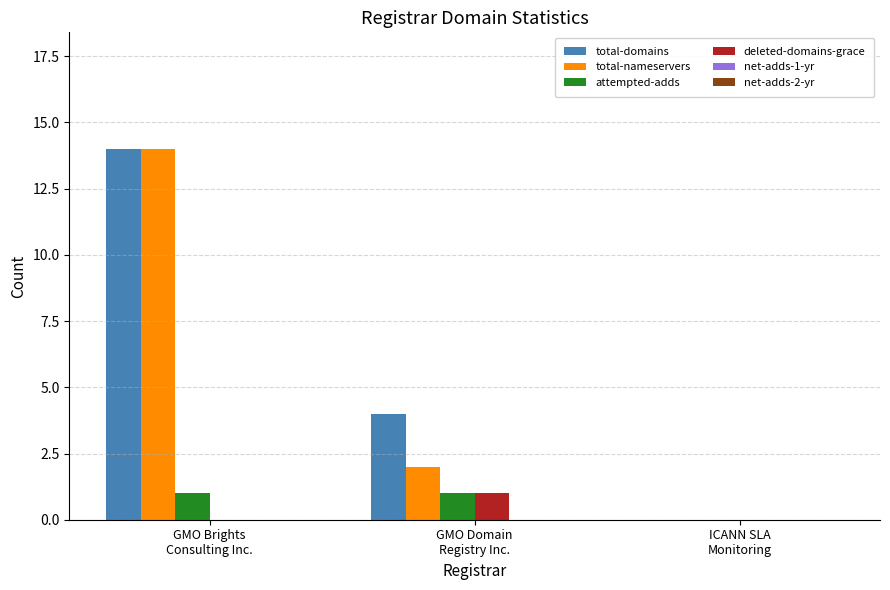

What is the sum of all total-nameservers values?

16